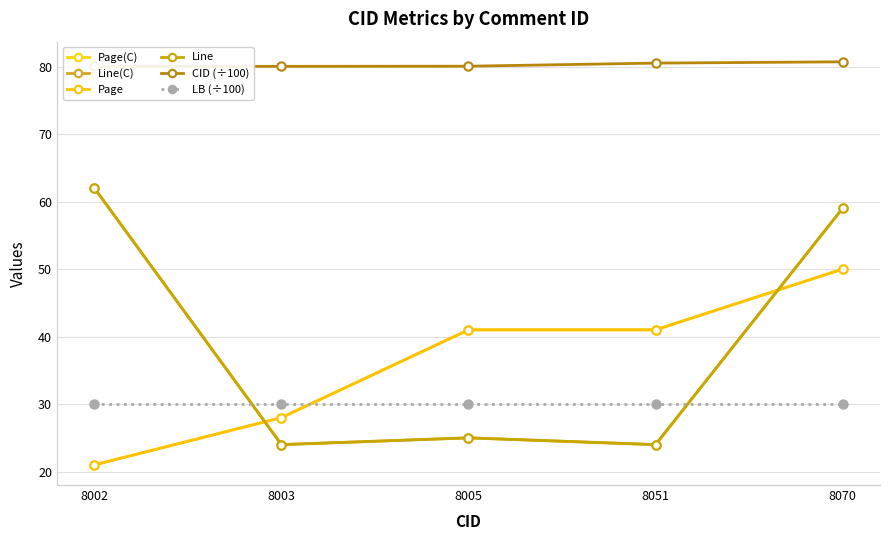

True or false: Line has more than 0 points higher than both neighbors.

True